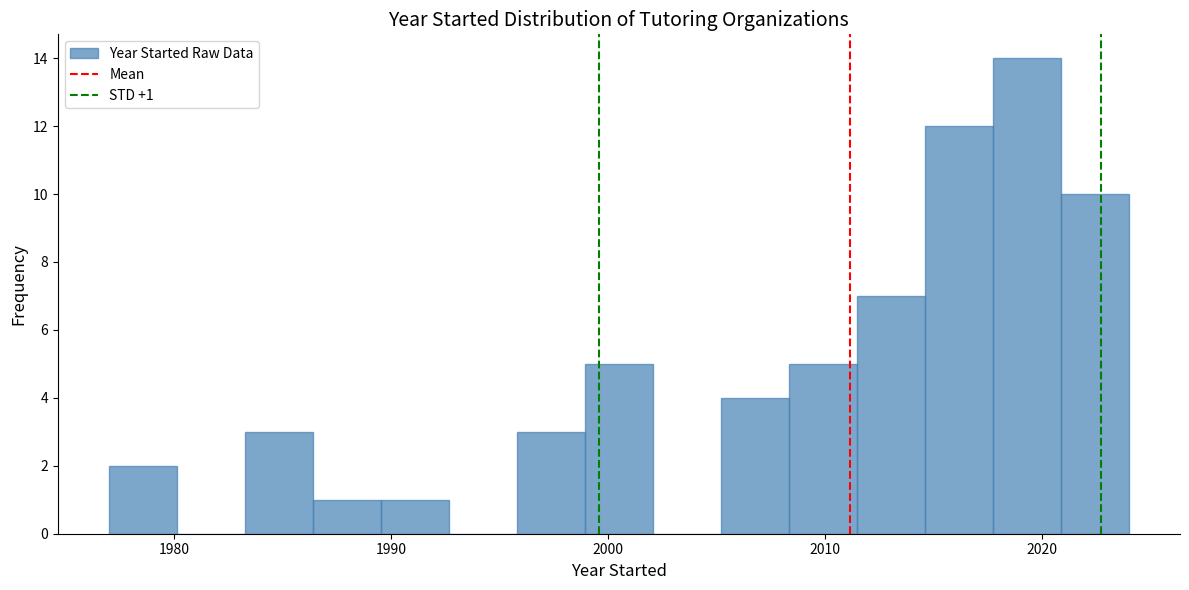

Read against the x-axis, roughly where is the centre of the tallest bar?

2019